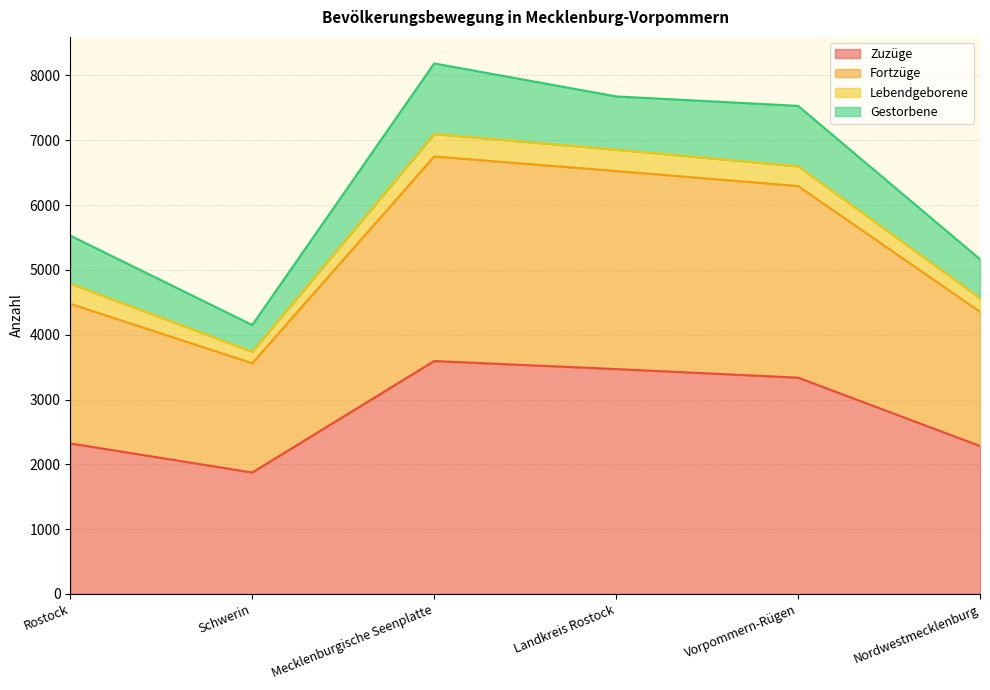

Is it true that Zuzüge equals 6025 at Mecklenburgische Seenplatte?

False